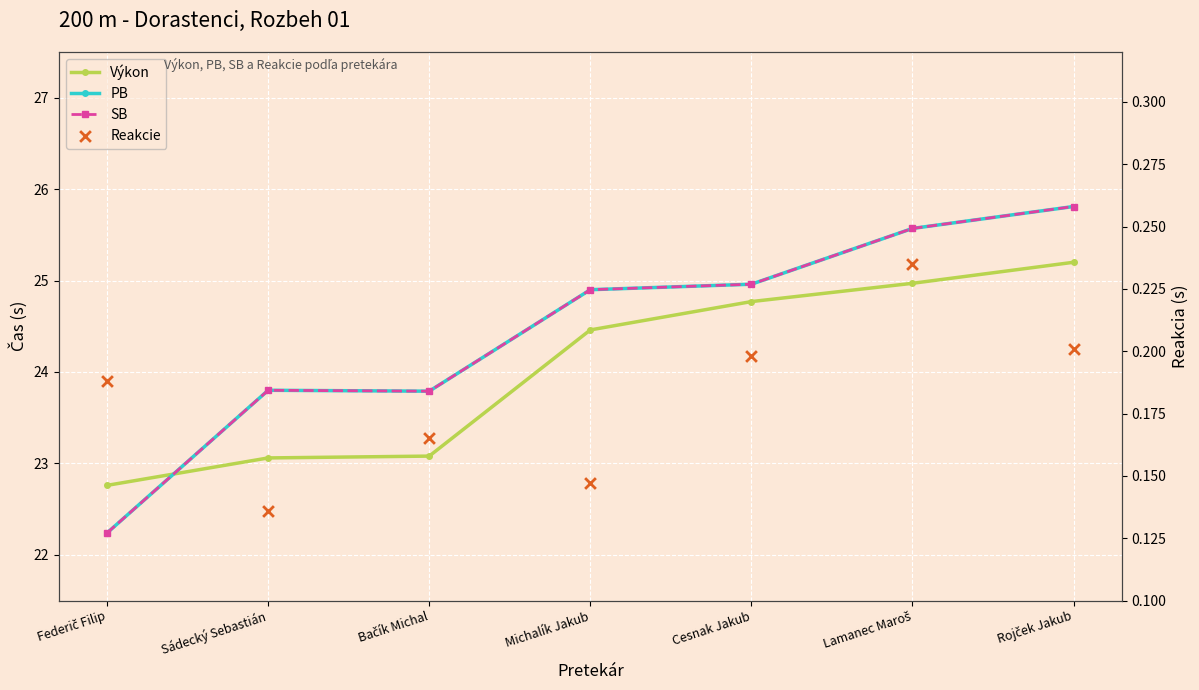

What is the total value across all series at Cesnak Jakub?

74.9